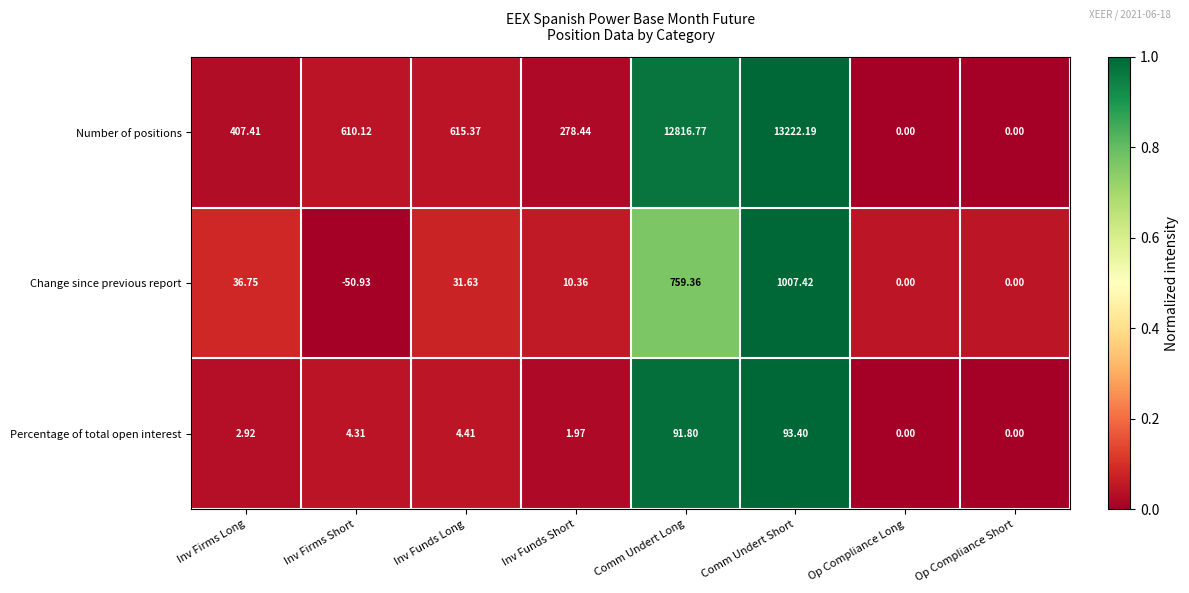

What is the maximum value shown in the chart?

13222.2